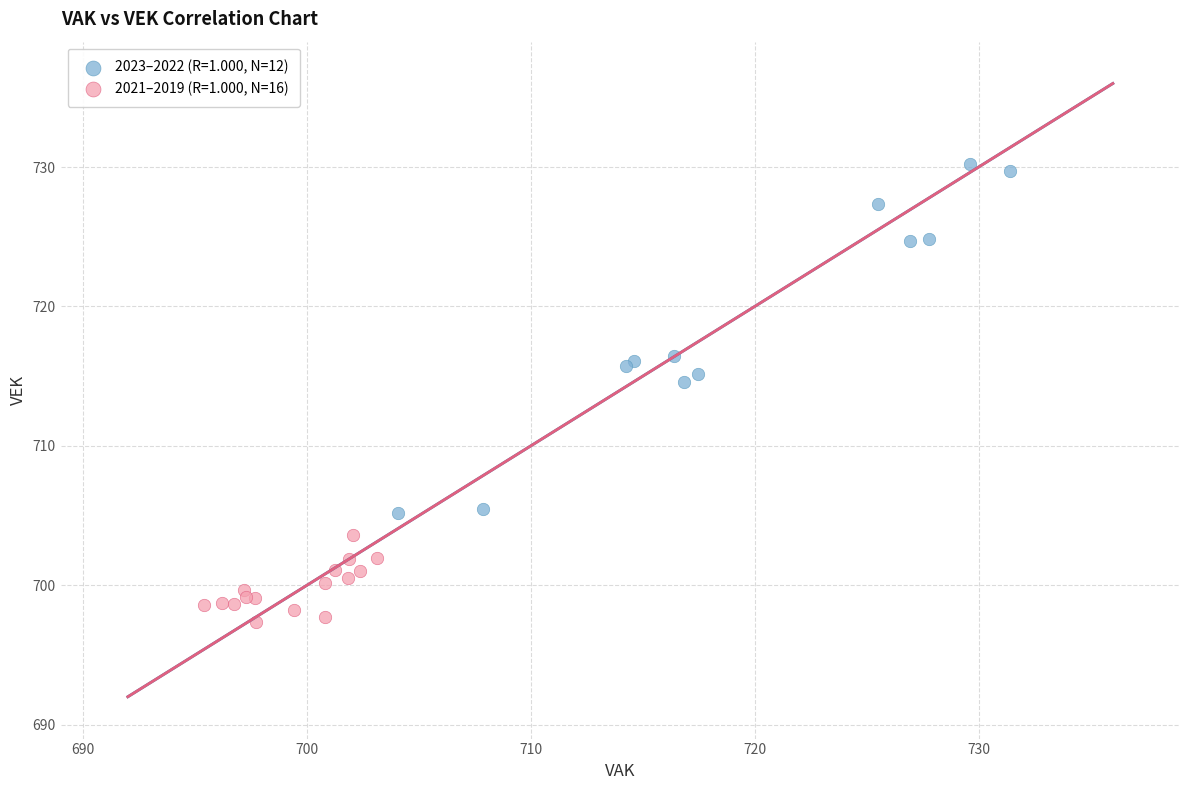

Which series has the largest Y range (max minus min)?

2023–2022 (R=1.000, N=12)